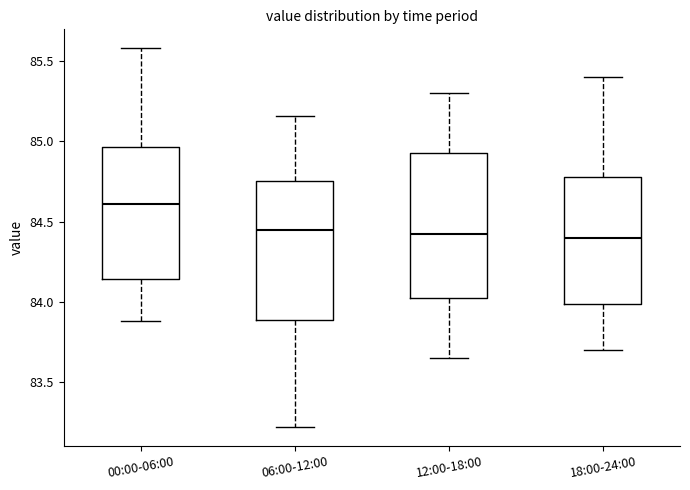

Where is the upper edge of the box for 06:00-12:00 on the y-axis? The values are not printed on the chart, so give them approximately, as read against the axis.

84.75